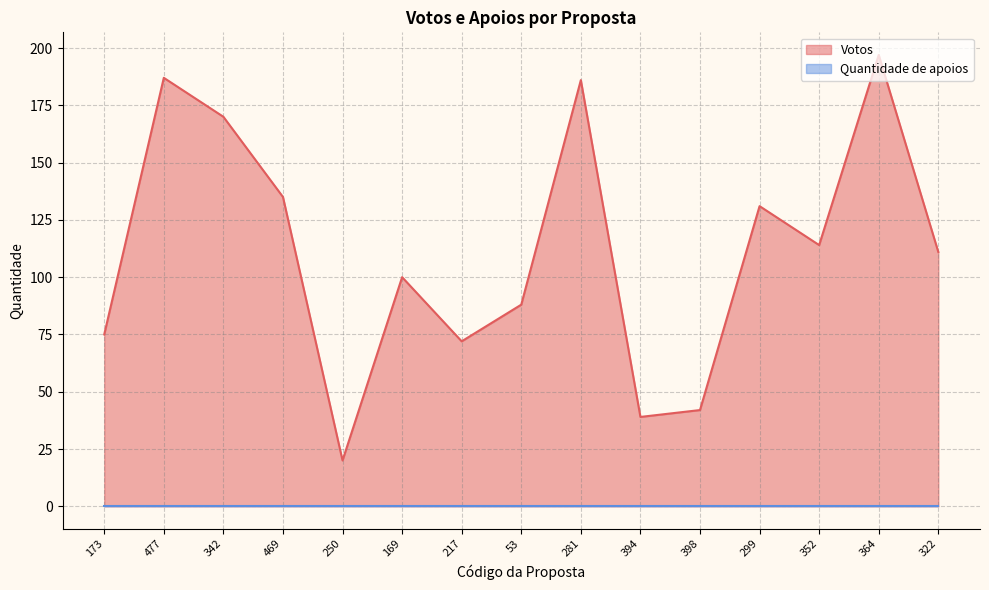

How many data points are above 111?

7